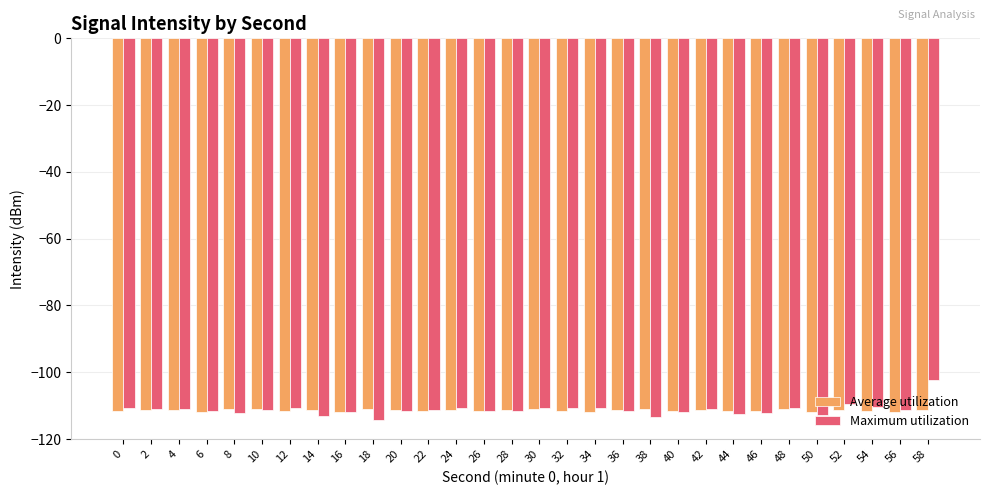

Rank the series by their maximum value, from lowest to highest.

Average utilization, Maximum utilization